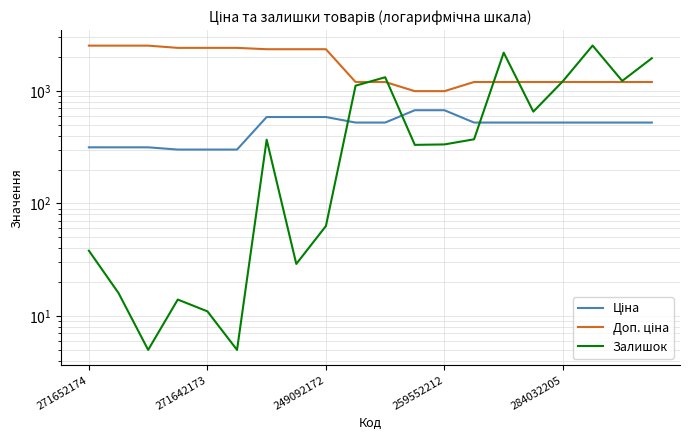

Where is Ціна nearest to the value 486?

9